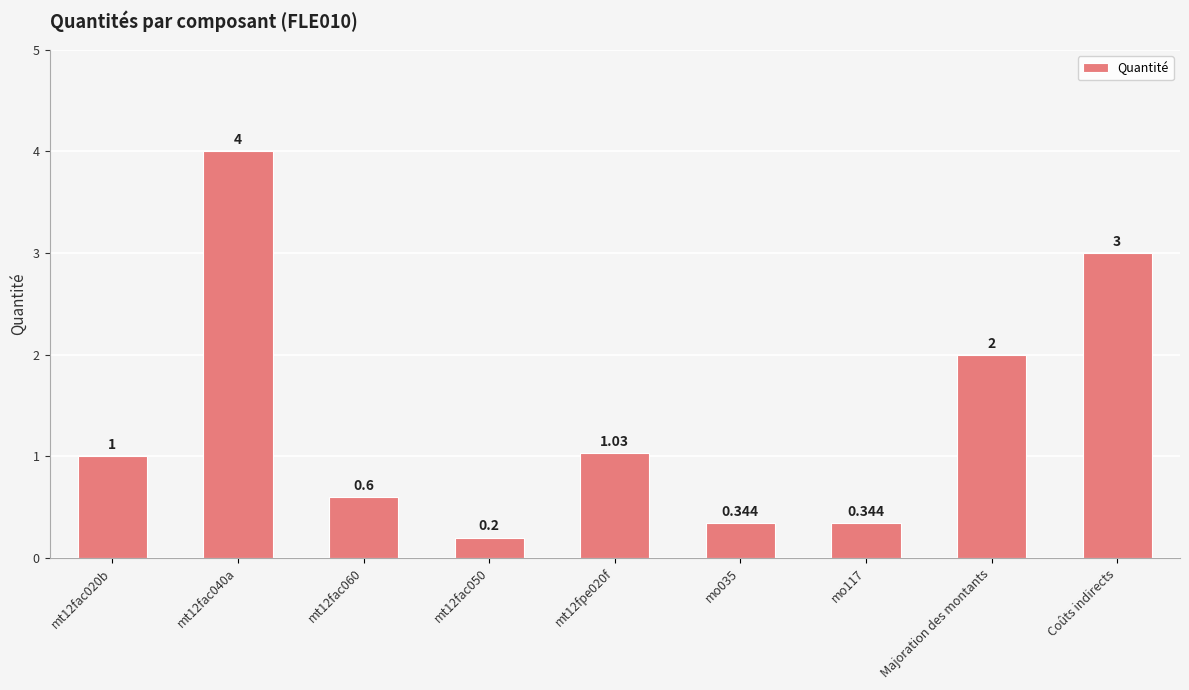

Between Coûts indirects and mo035, which is larger?

Coûts indirects